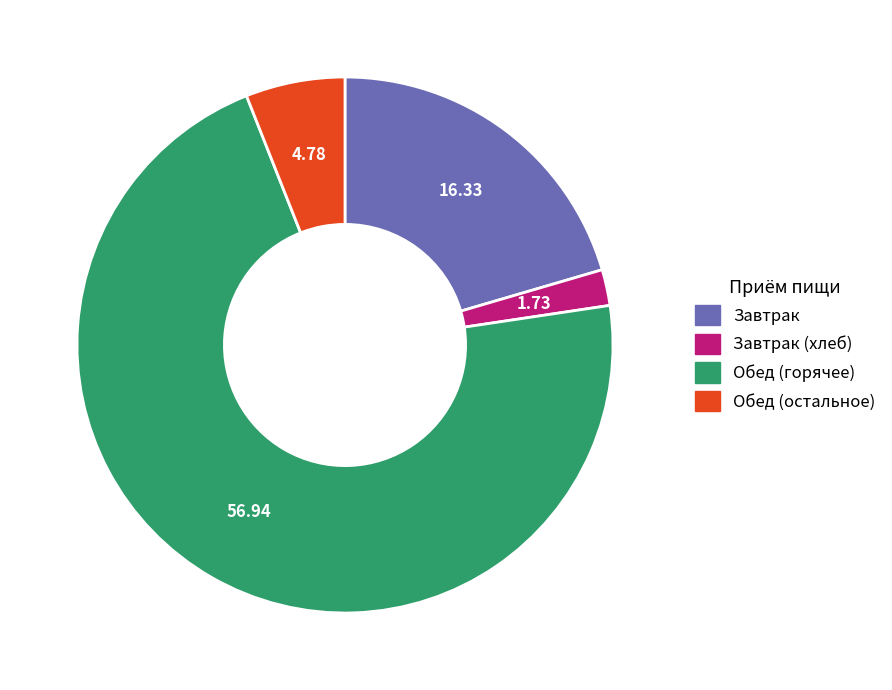

What is the smallest slice in the pie chart?

Завтрак (хлеб)